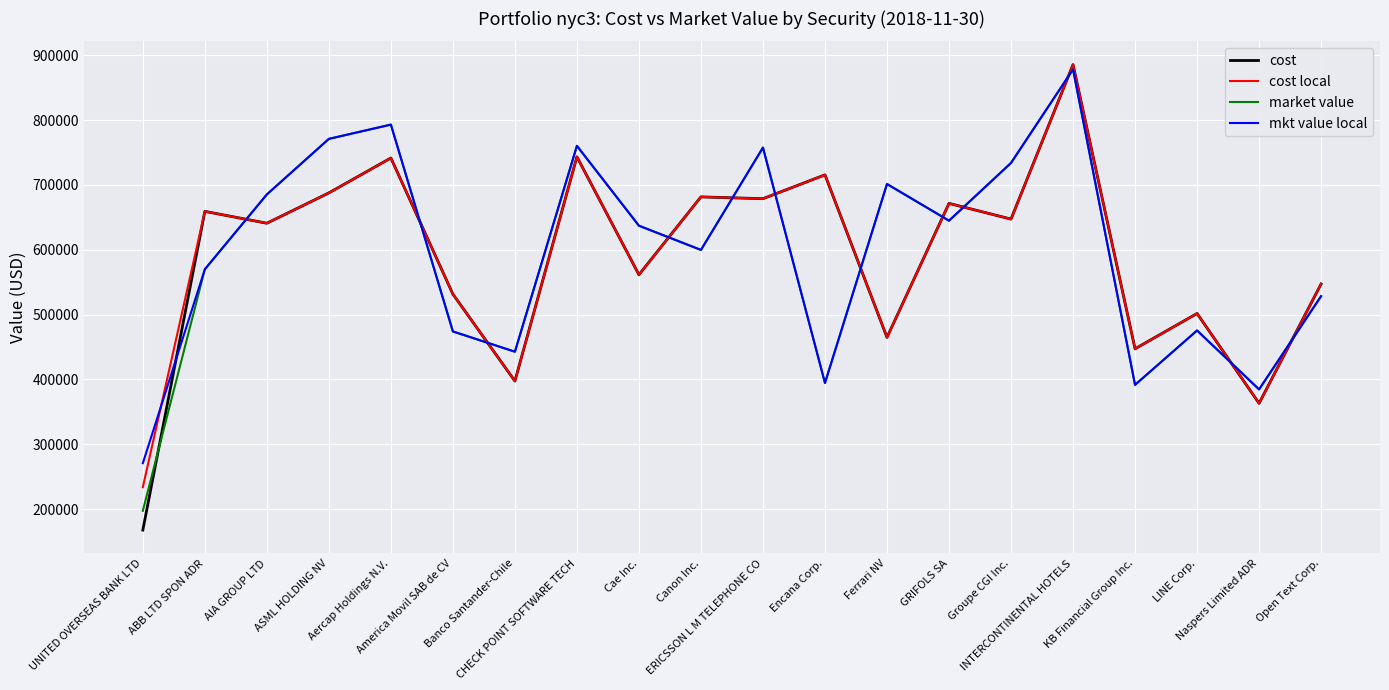

What is the highest value of the cost series?

885612.8